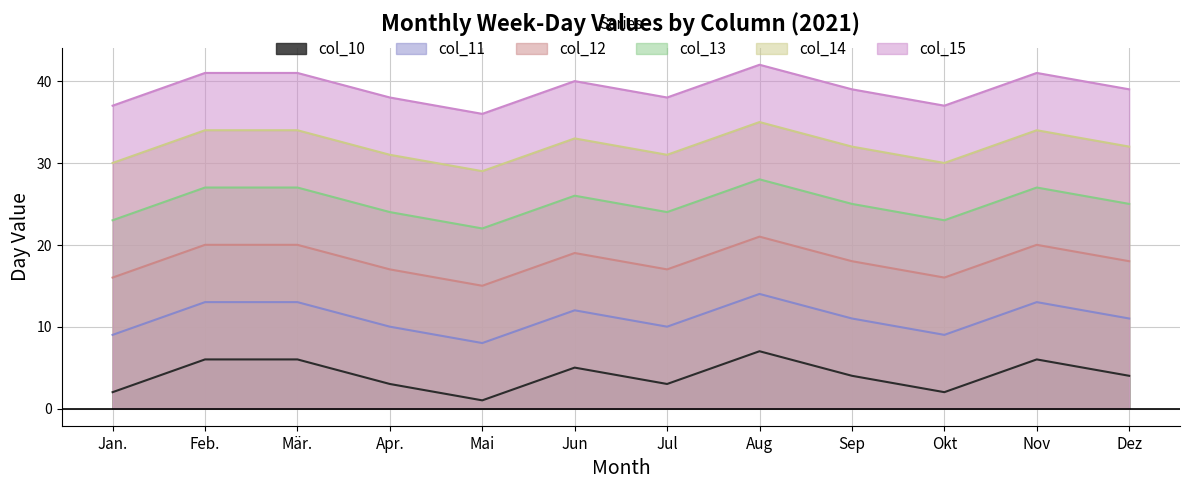

At which category does col_14 reach its first local valley?

Mai